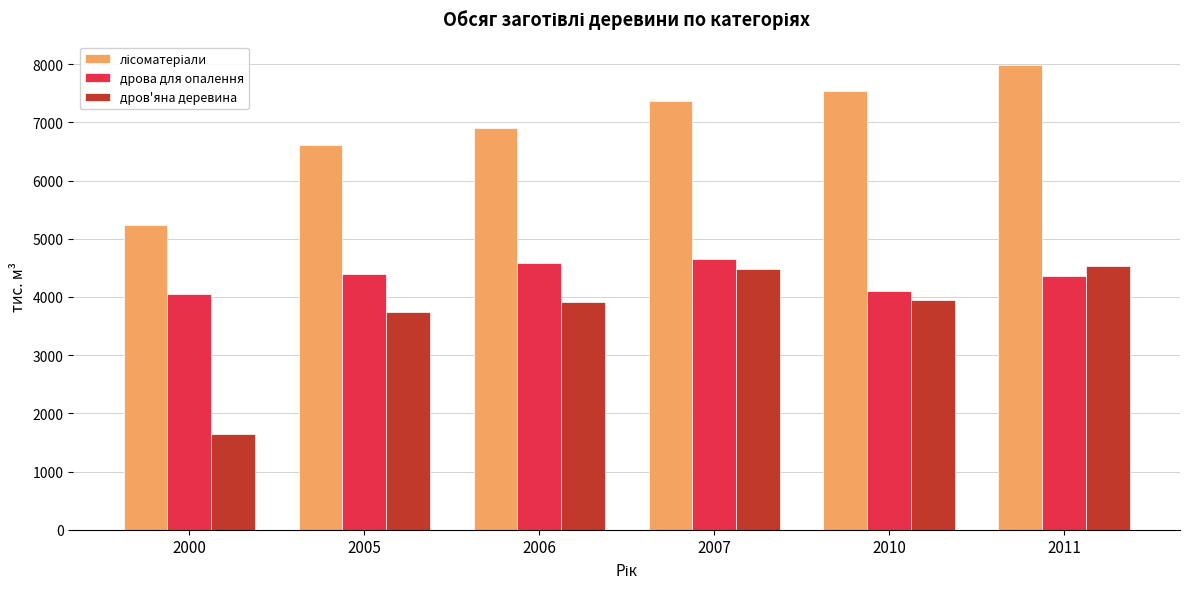

At how many categories does at least one series exceed 3616?

6